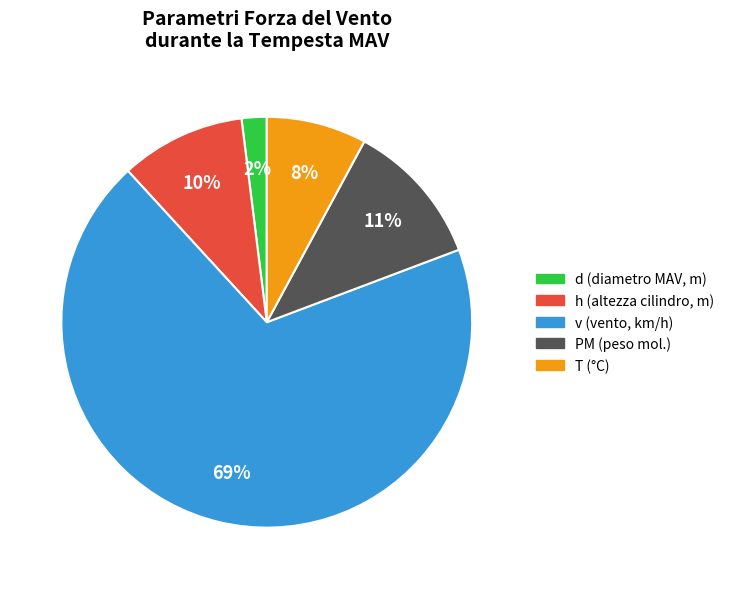

Does any single category account for the majority?

Yes